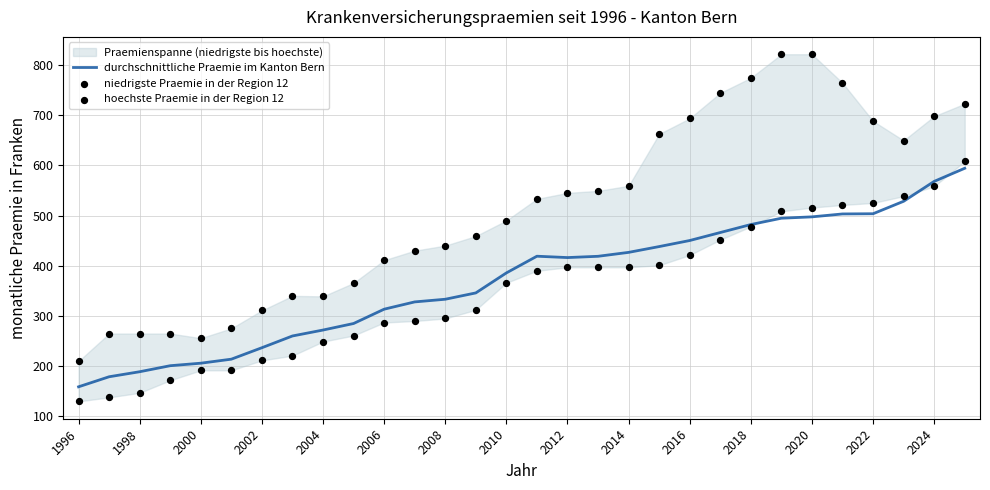

At how many categories does at least one series exceed 623?

11